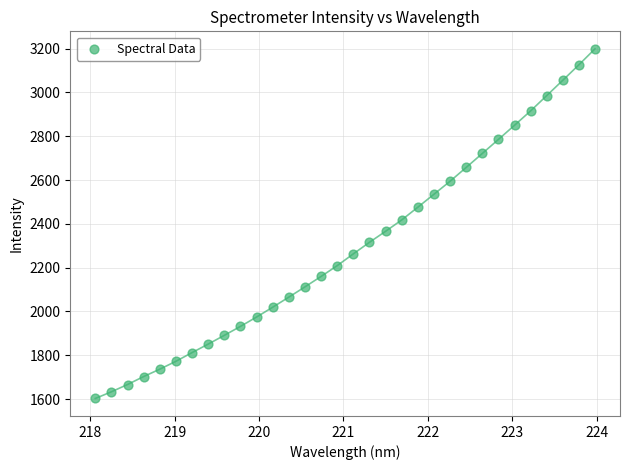

What is the range of X values (max minus min)?

5.9